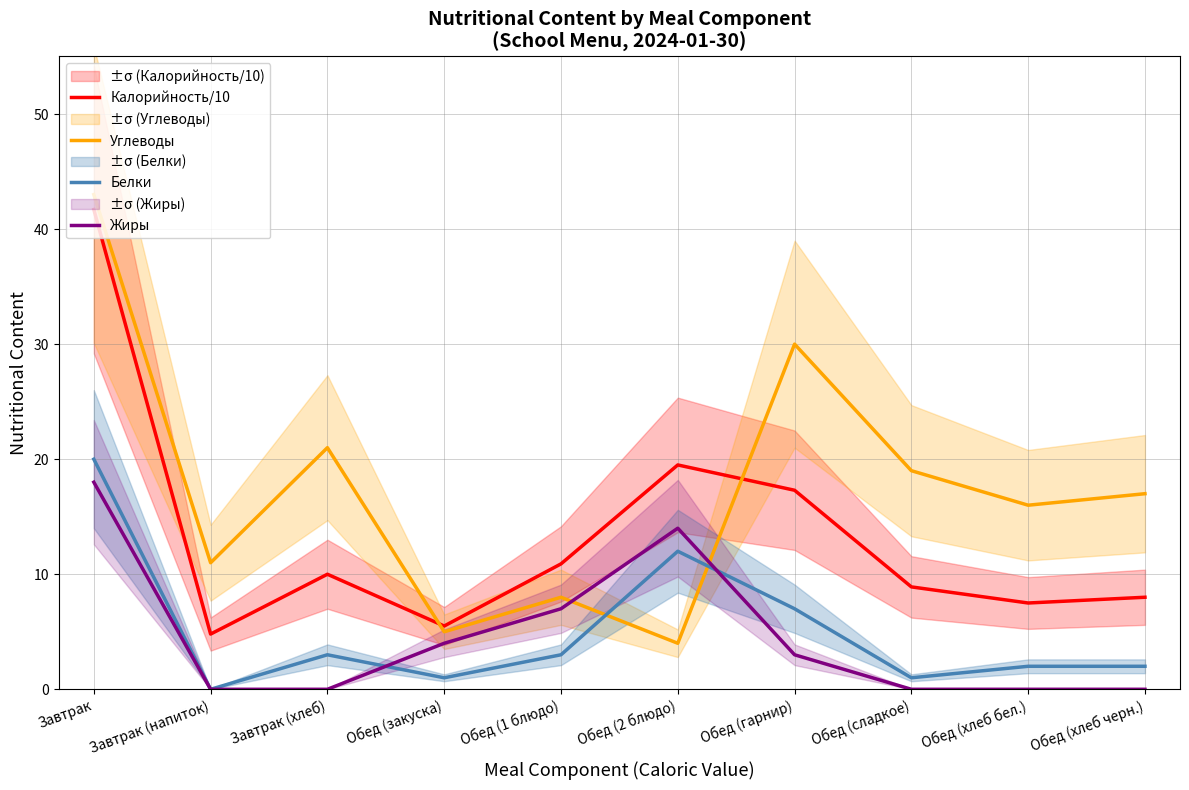

Which category has the highest value in the Углеводы series?

Завтрак